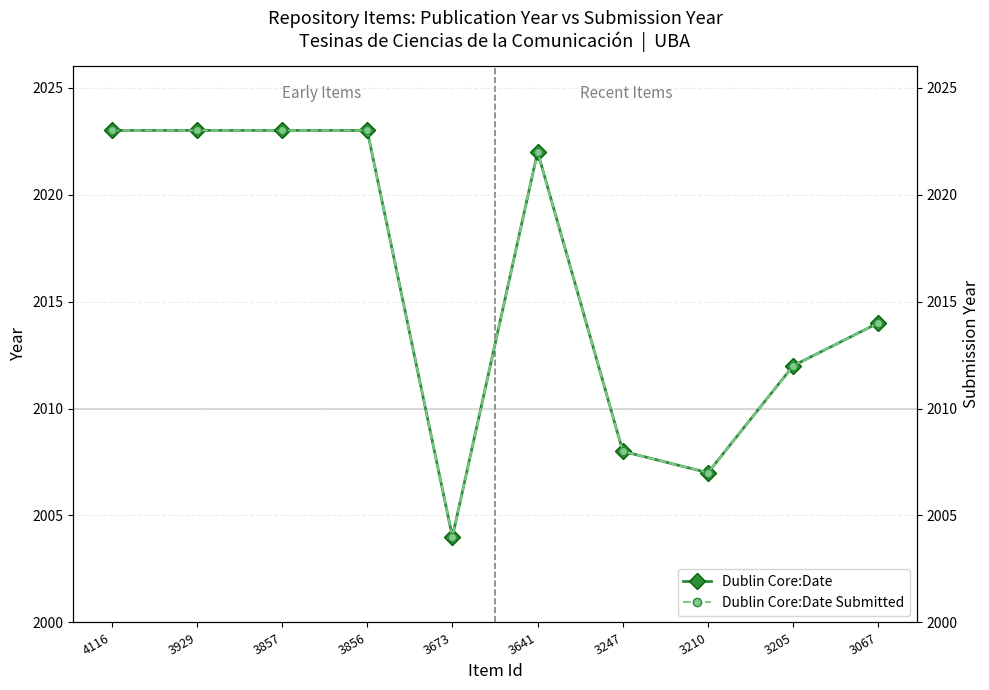

Does the chart display data point markers on the line(s)?

Yes